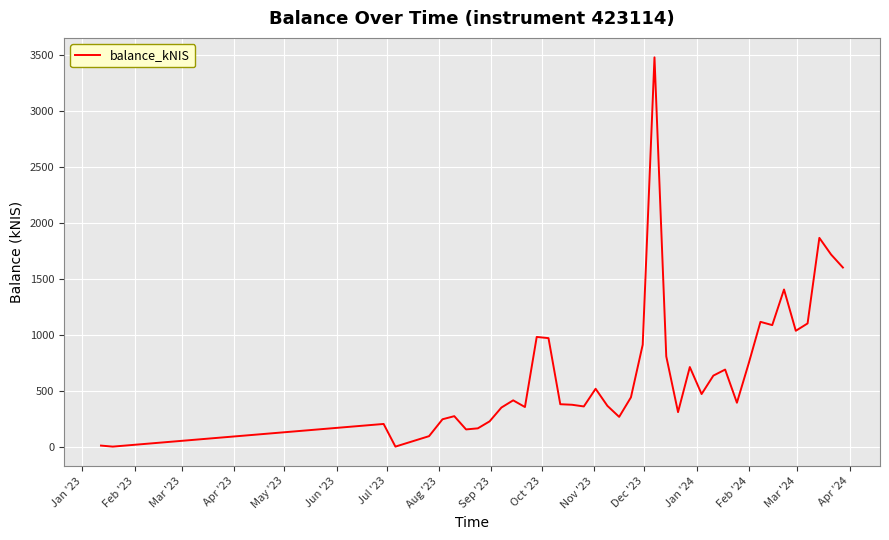

What is the greatest value displayed?

3478.2